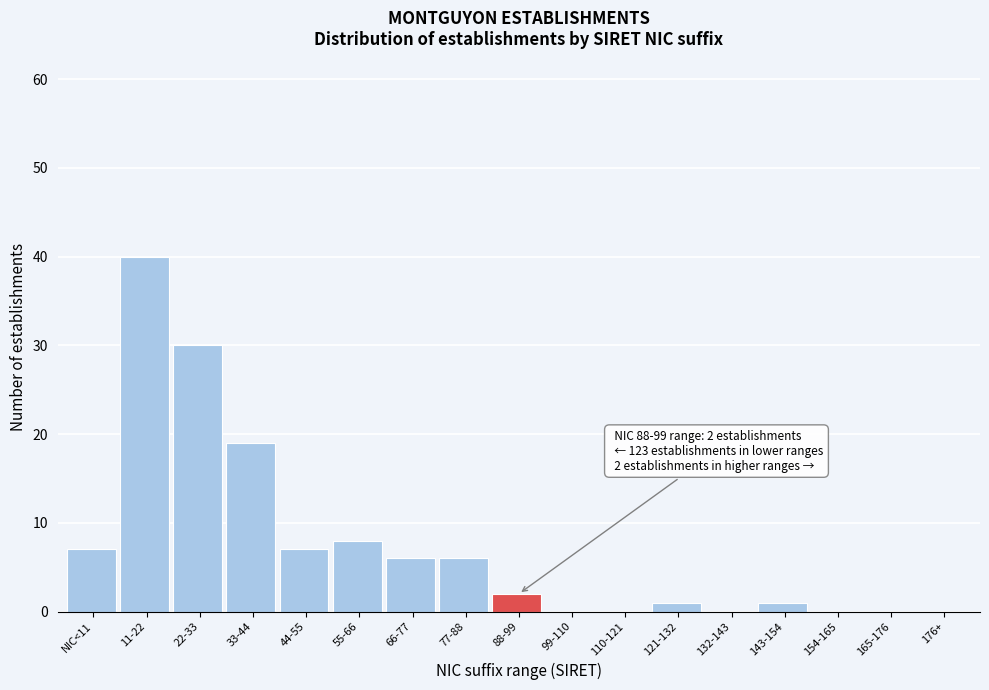

Reading right to left, transcribe all the data shown in this chart.

176+=0	165-176=0	154-165=0	143-154=1	132-143=0	121-132=1	110-121=0	99-110=0	88-99=2	77-88=6	66-77=6	55-66=8	44-55=7	33-44=19	22-33=30	11-22=40	NIC<11=7